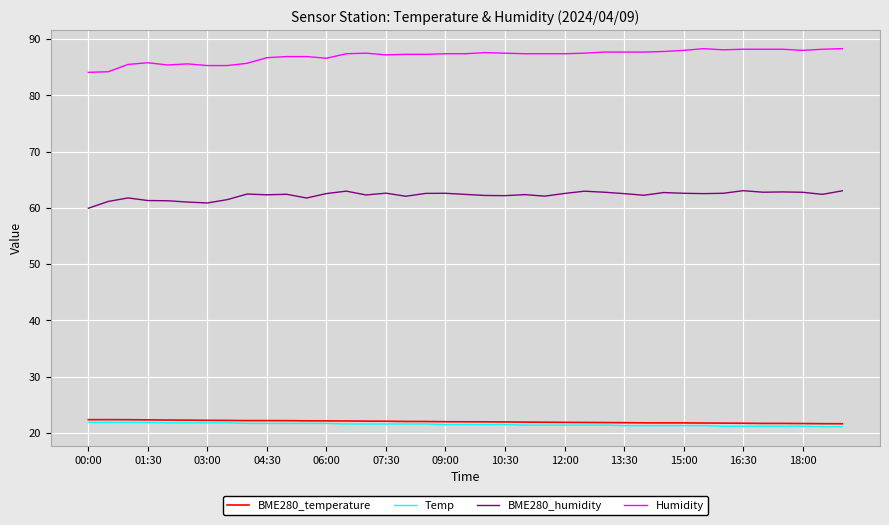

Which series has the largest total across all categories?

Humidity